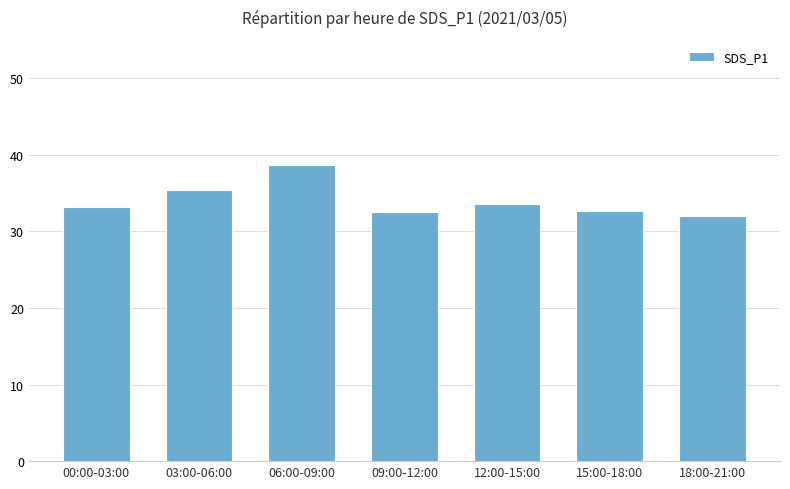

How many series are shown in this chart?

1